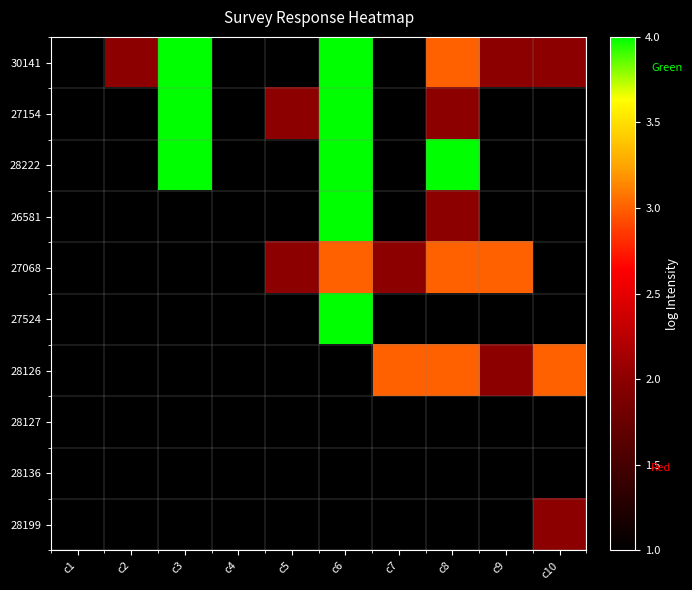

What is the difference between the highest and lowest values at c7?

2